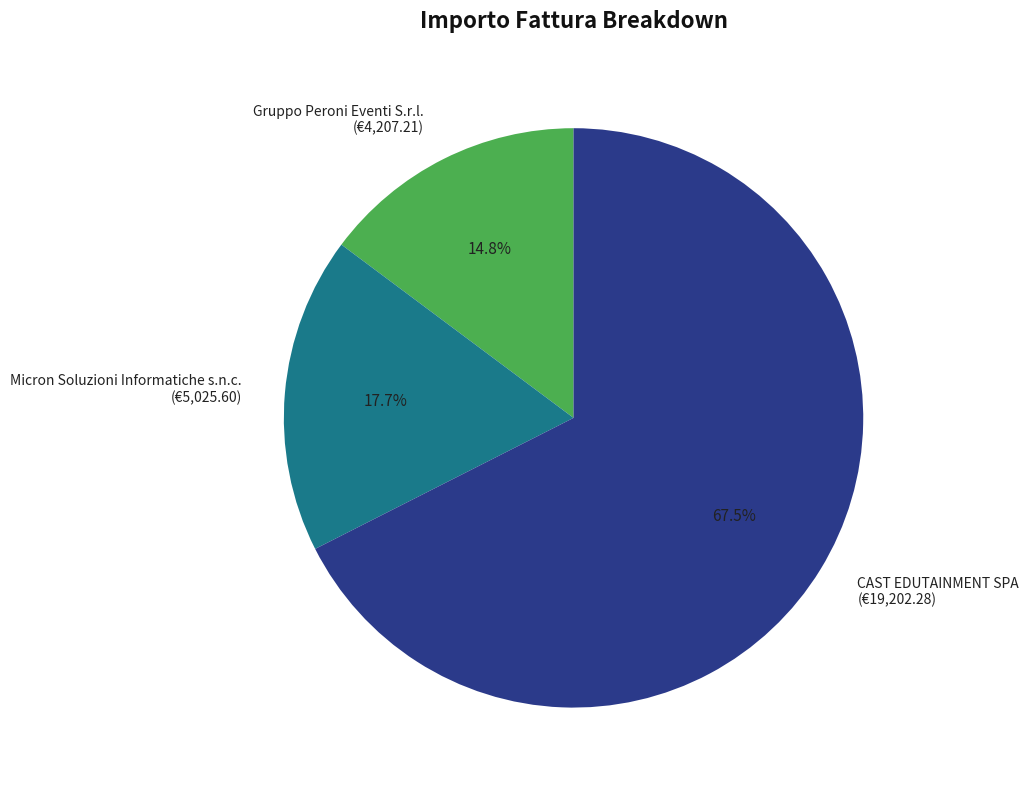

To the nearest percent, what percentage of the pie is Gruppo Peroni Eventi S.r.l.?

15%